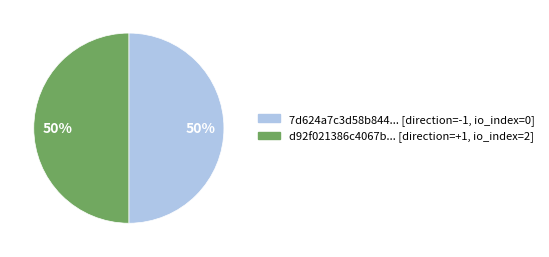

To the nearest percent, what is the average slice percentage?

50%